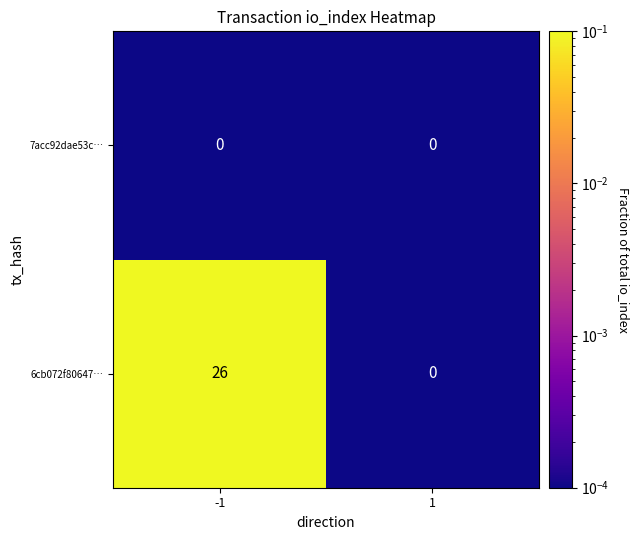

At which category does the chart reach its peak across all series?

-1